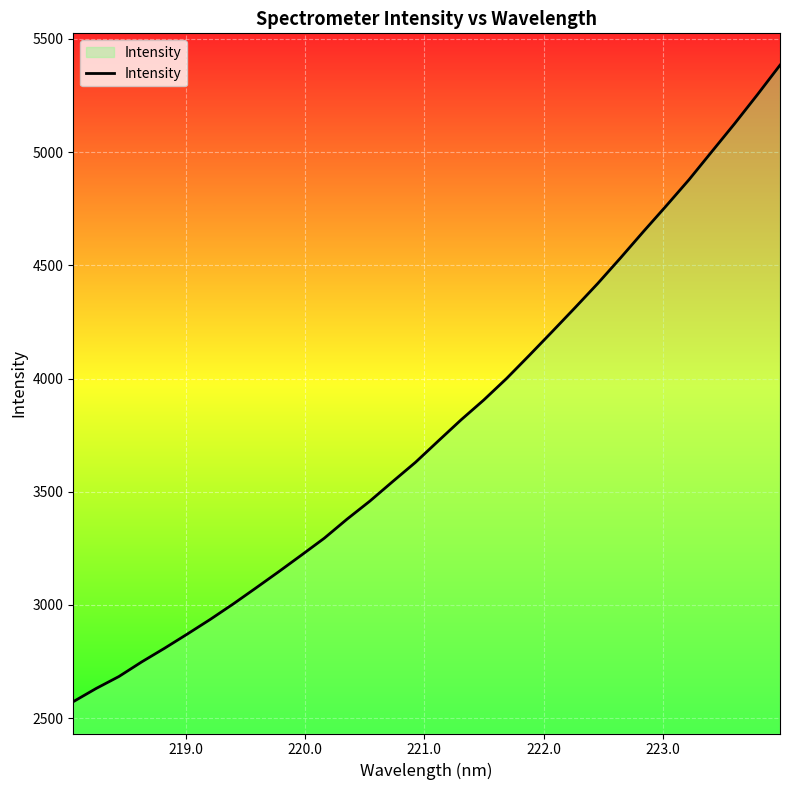

What is the sum of all values?

121079.7